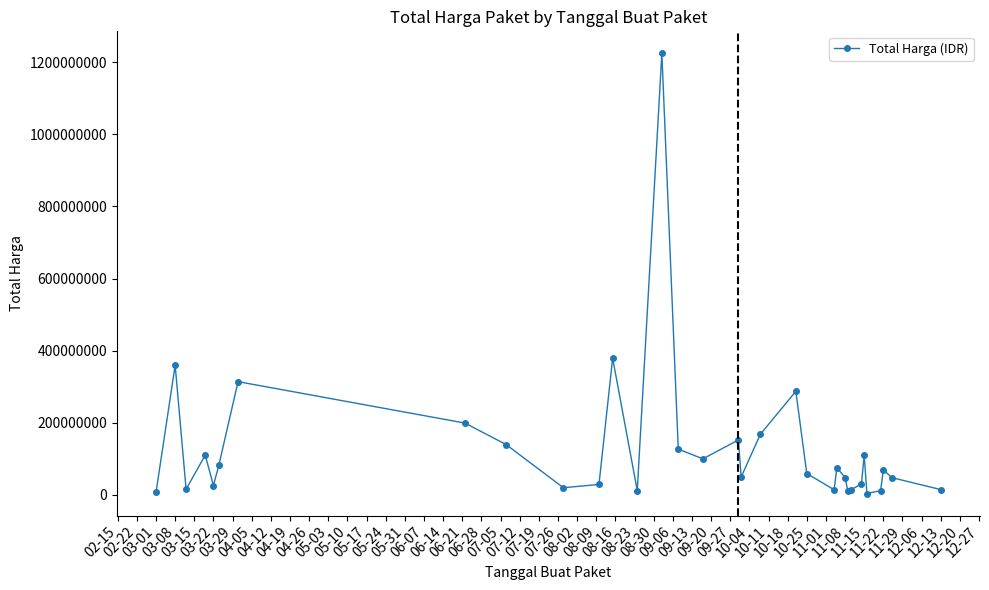

True or false: there are more than 0 points higher than both neighbors.

True